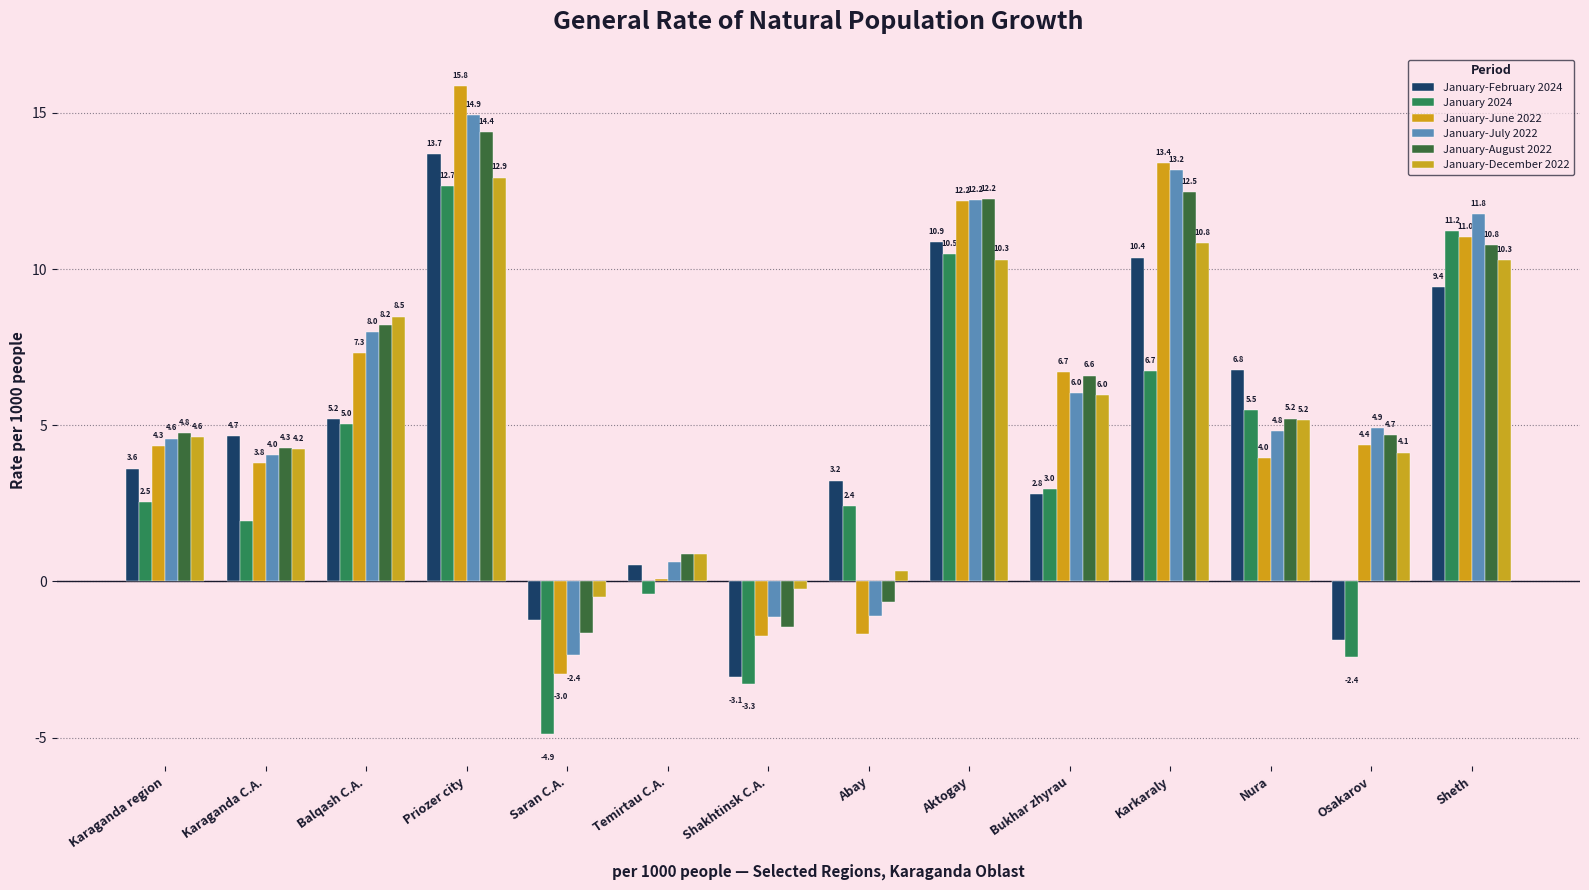

What is the average value of the January-July 2022 series?

5.7